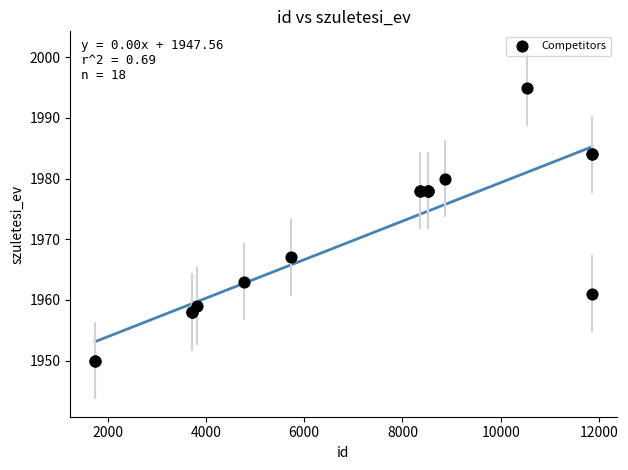

What Y value in the scatter plot is closest to 1972?

1967